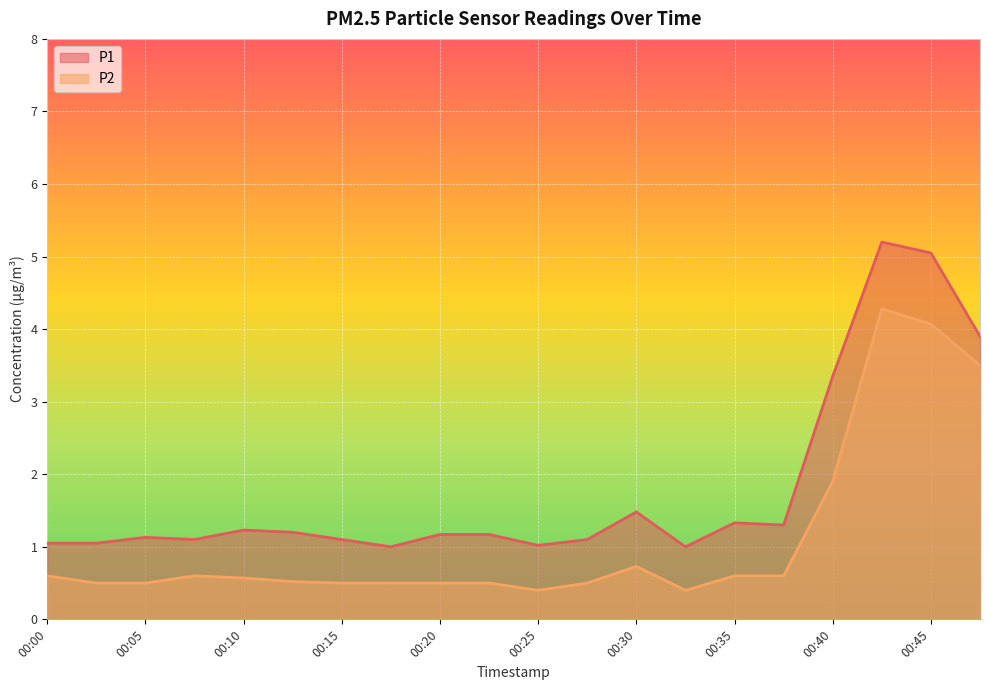

Reading right to left, what are all the values shown in this chart?

P1: 3.9	5.0	5.2	3.4	1.3	1.3	1.0	1.5	1.1	1.0	1.2	1.2	1.0	1.1	1.2	1.2	1.1	1.1	1.1	1.1
P2: 3.5	4.1	4.3	1.9	0.6	0.6	0.4	0.7	0.5	0.4	0.5	0.5	0.5	0.5	0.5	0.6	0.6	0.5	0.5	0.6